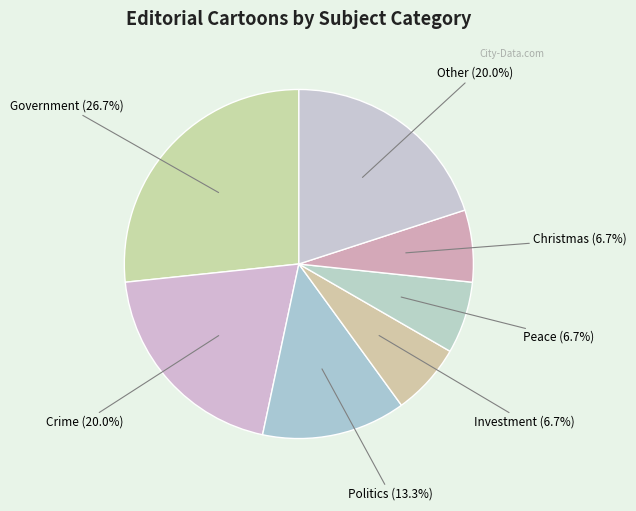

How many segments does this pie chart have?

7